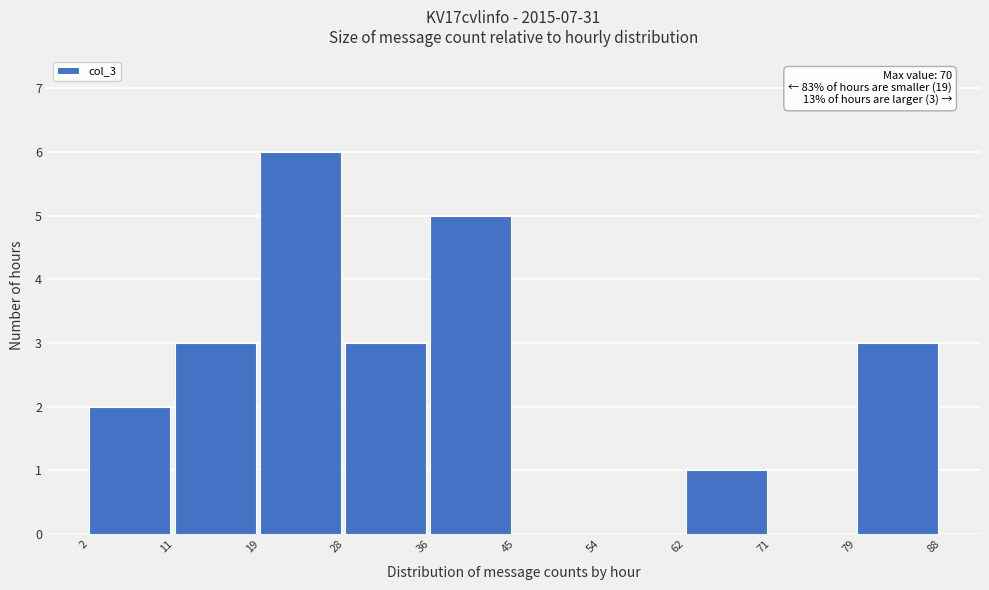

Over which range of the x-axis is the bar tallest?

19 to 28